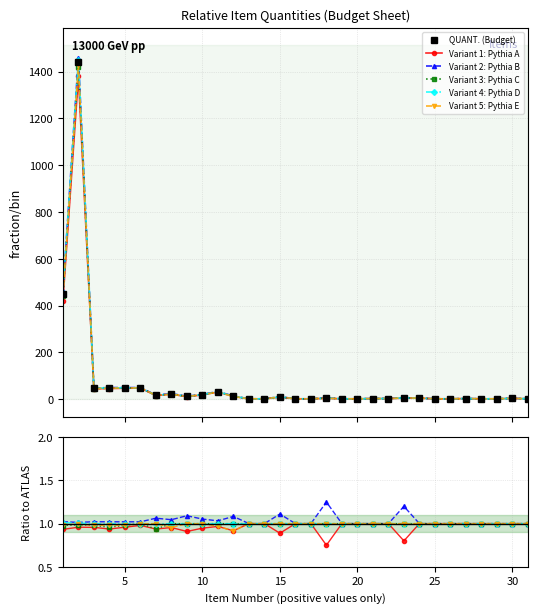

How many interior local peaks does the Pythia B series have?

8